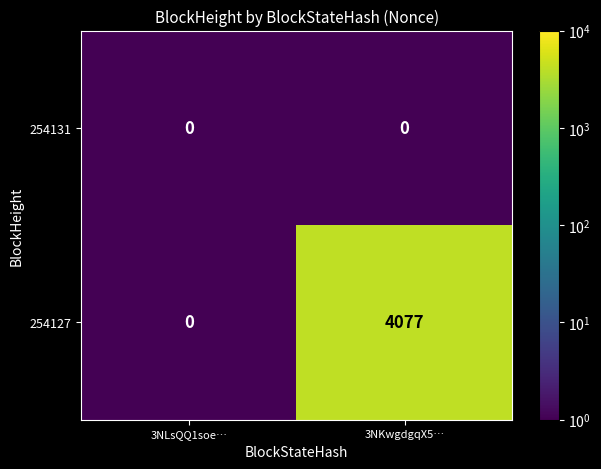

Which label corresponds to the largest value in the chart?

3NKwgdgqX5…